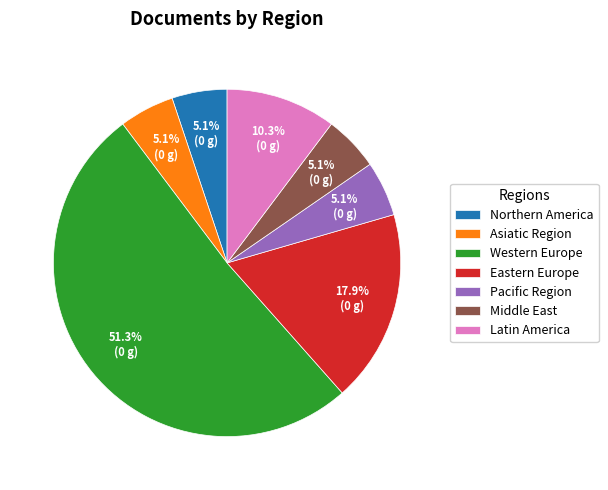

To the nearest percent, what is the average slice percentage?

14%